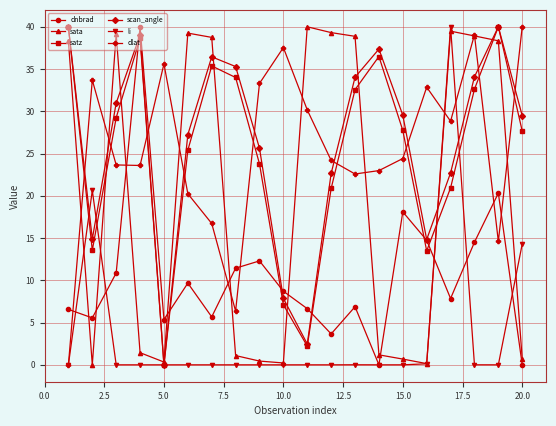

What is the highest value of the satz series?

40.0